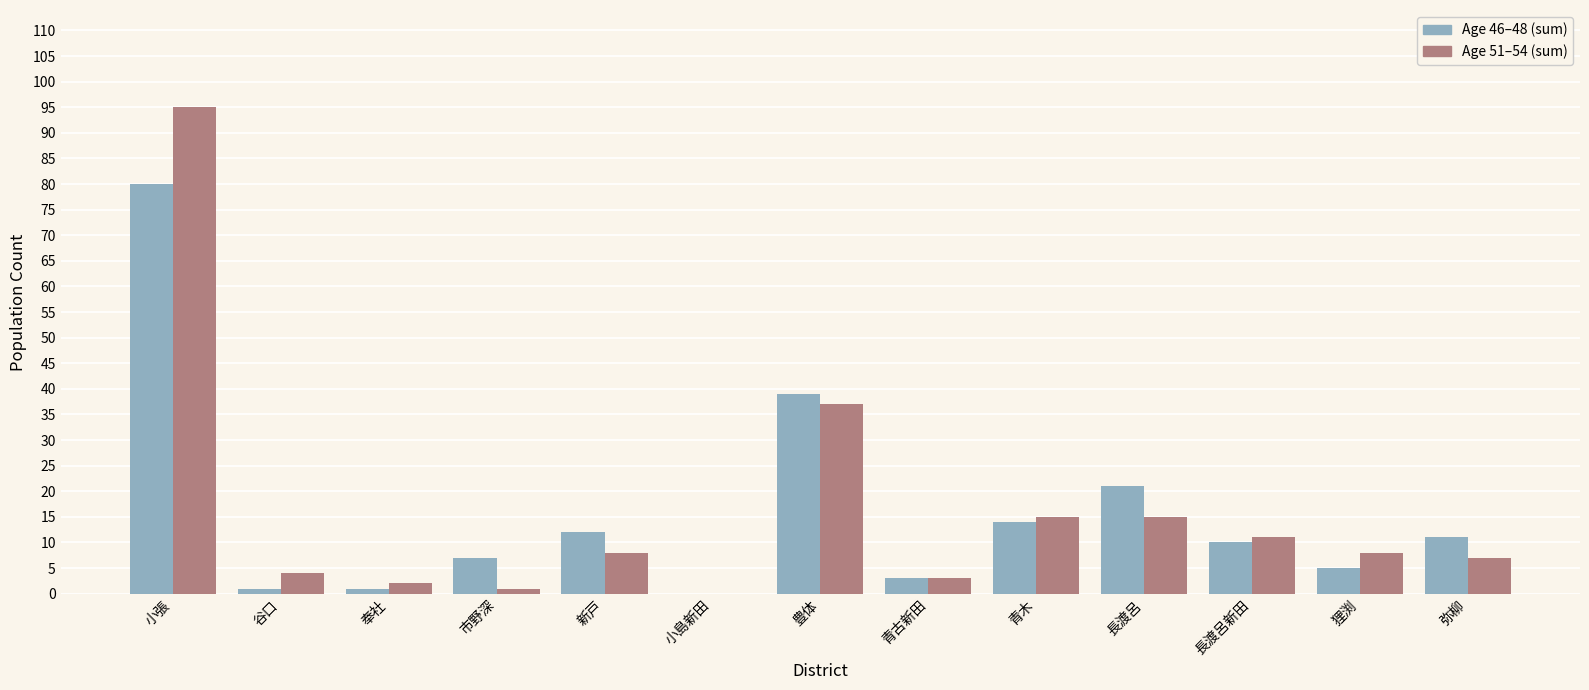

Which label corresponds to the largest value in the chart?

小張